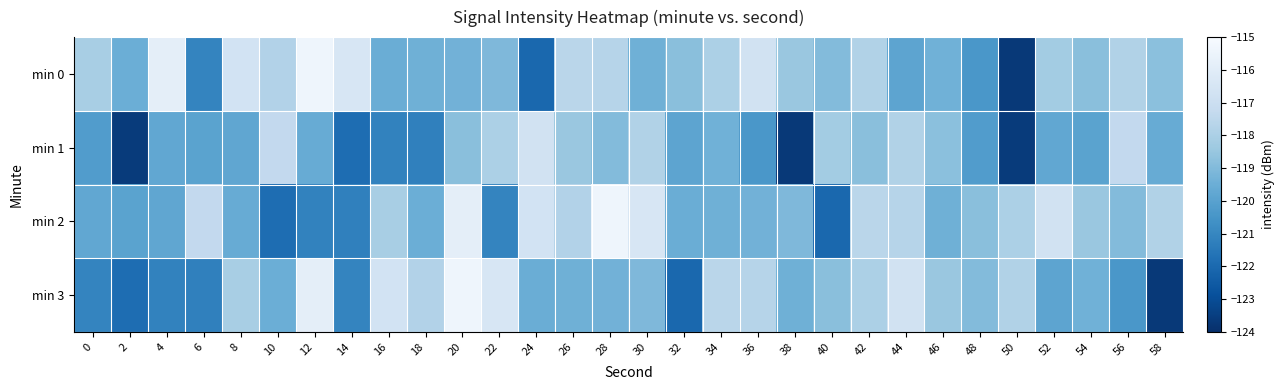

Reading left to right, list all the values displayed in this chart.

min 0: 0=-118.1	2=-119.5	4=-115.9	6=-121.1	8=-116.7	10=-117.8	12=-115.4	14=-116.4	16=-119.5	18=-119.4	20=-119.3	22=-119.0	24=-122.0	26=-117.6	28=-117.7	30=-119.4	32=-118.8	34=-118.0	36=-116.7	38=-118.5	40=-119.0	42=-117.8	44=-119.9	46=-119.4	48=-120.4	50=-123.7	52=-118.2	54=-118.8	56=-117.8	58=-118.8
min 1: 0=-120.2	2=-123.6	4=-119.8	6=-120.0	8=-119.8	10=-117.3	12=-119.6	14=-121.9	16=-121.1	18=-121.2	20=-118.8	22=-118.0	24=-116.7	26=-118.5	28=-119.0	30=-117.8	32=-119.9	34=-119.4	36=-120.4	38=-123.7	40=-118.2	42=-118.8	44=-117.8	46=-118.8	48=-120.2	50=-123.6	52=-119.8	54=-120.0	56=-117.3	58=-119.6
min 2: 0=-119.8	2=-120.0	4=-119.8	6=-117.3	8=-119.6	10=-121.9	12=-121.1	14=-121.2	16=-118.1	18=-119.5	20=-115.9	22=-121.1	24=-116.7	26=-117.8	28=-115.4	30=-116.4	32=-119.5	34=-119.4	36=-119.3	38=-119.0	40=-122.0	42=-117.6	44=-117.7	46=-119.4	48=-118.8	50=-118.0	52=-116.7	54=-118.5	56=-119.0	58=-117.8
min 3: 0=-121.1	2=-121.9	4=-121.1	6=-121.2	8=-118.1	10=-119.5	12=-115.9	14=-121.1	16=-116.7	18=-117.8	20=-115.4	22=-116.4	24=-119.5	26=-119.4	28=-119.3	30=-119.0	32=-122.0	34=-117.6	36=-117.7	38=-119.4	40=-118.8	42=-118.0	44=-116.7	46=-118.5	48=-119.0	50=-117.8	52=-119.9	54=-119.4	56=-120.4	58=-123.7